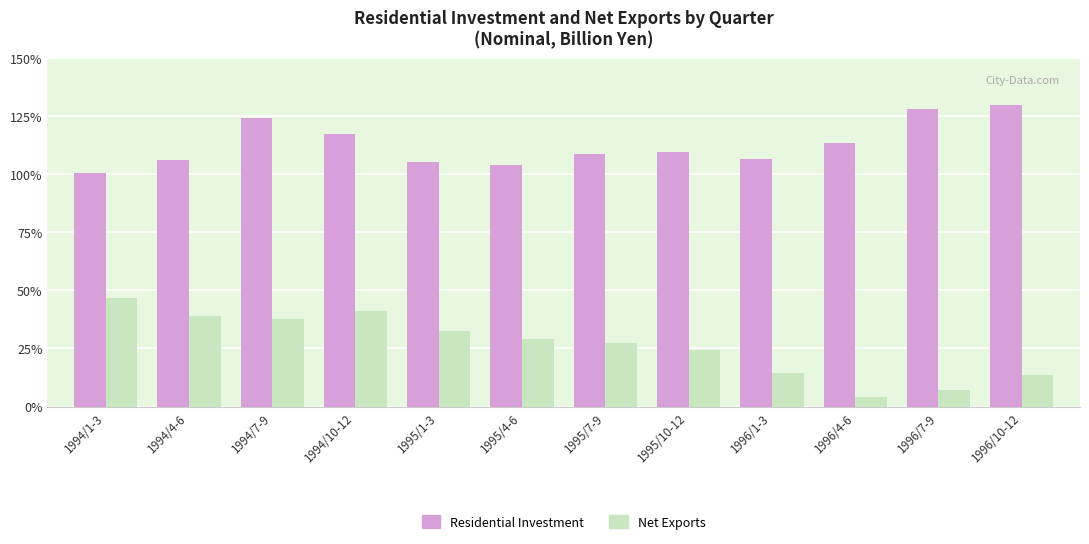

Does the chart contain any negative values?

No